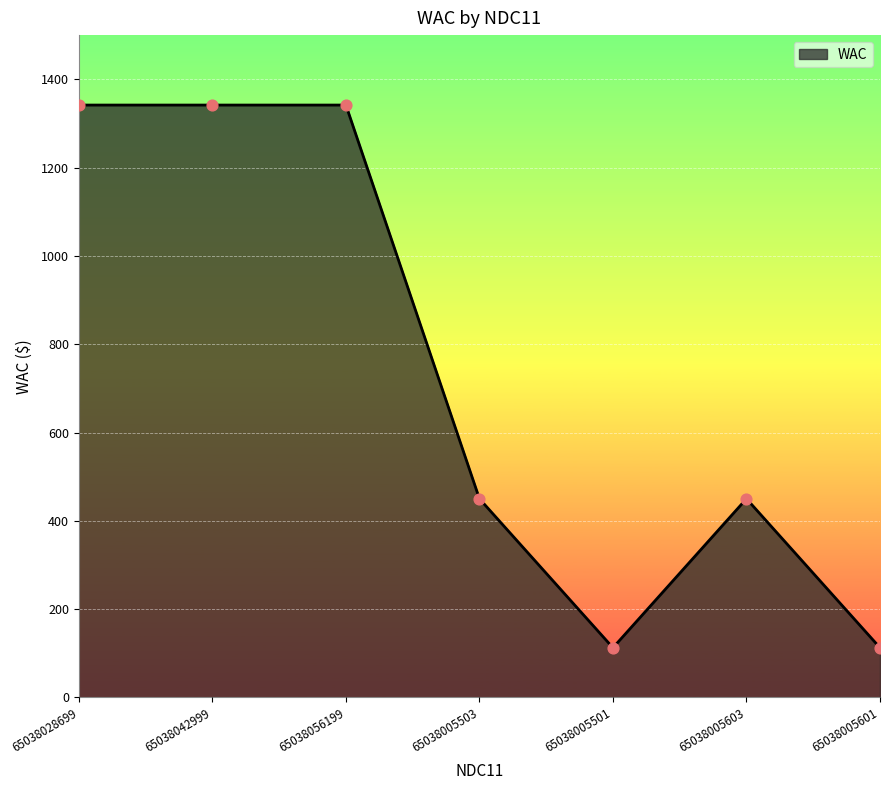

Approximately how many times larger is the value at 65038028699 compared to 65038005503?

3.0